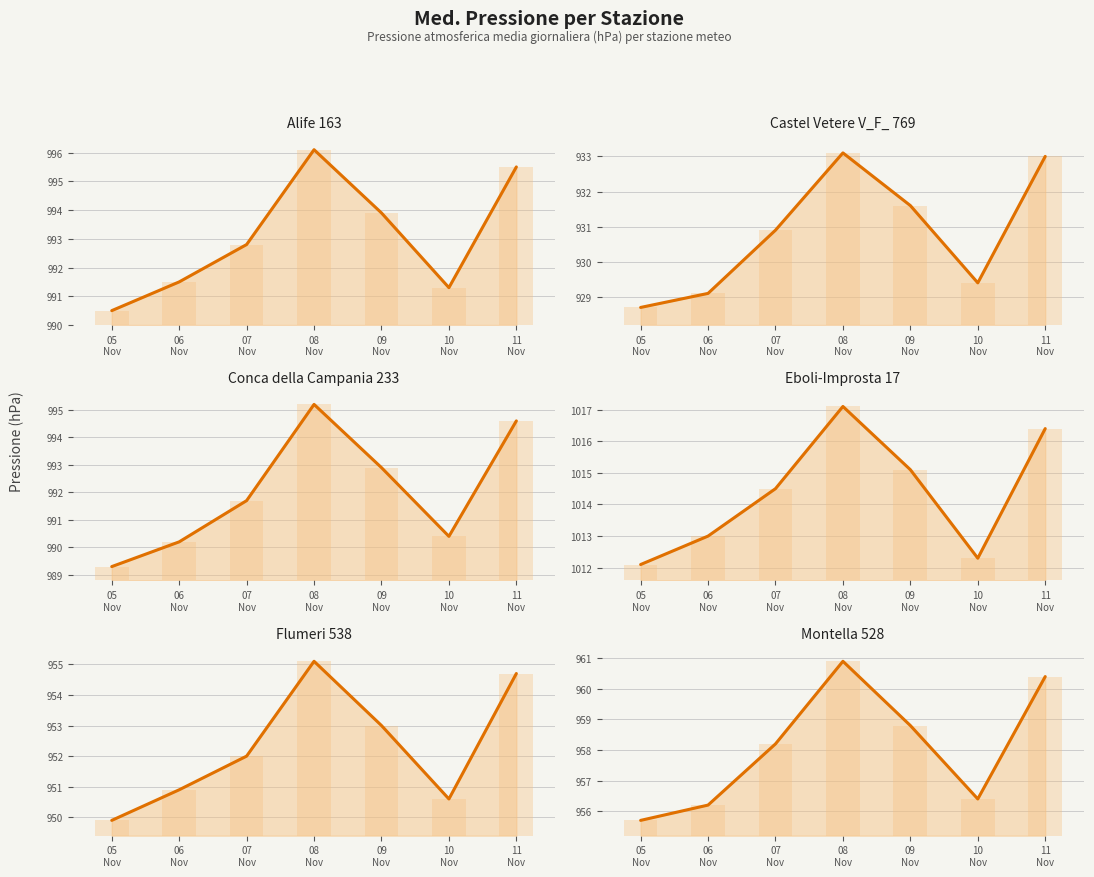

Between 2018-11-08 and 2018-11-06, which is larger?

2018-11-08